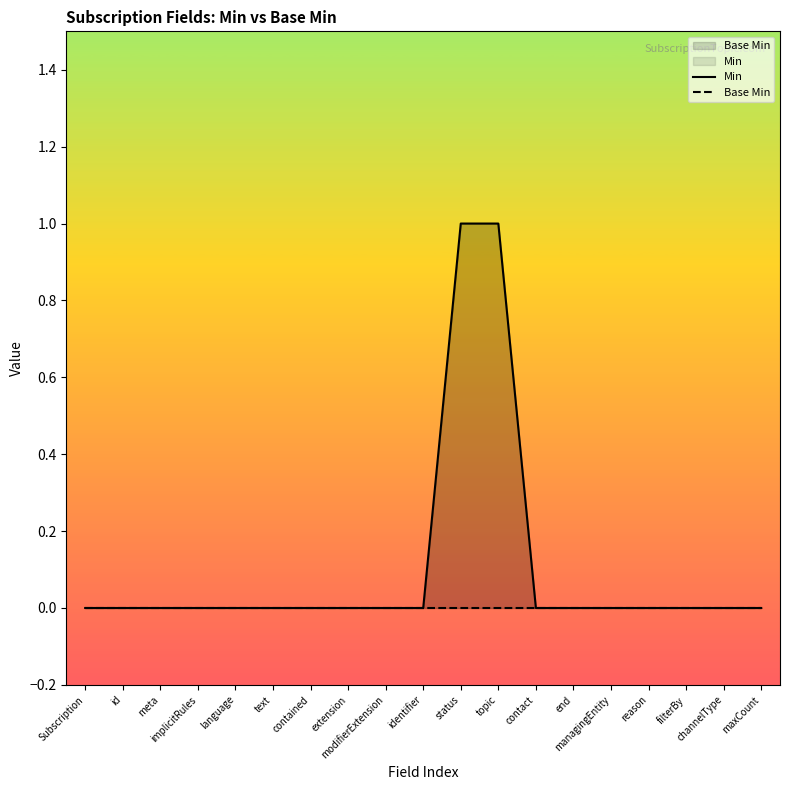

What are all the series names shown in the legend?

Min, Base Min